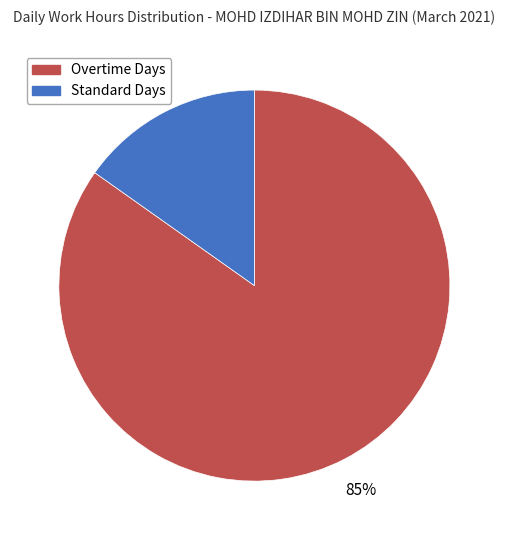

What is the smallest slice in the pie chart?

Standard Days